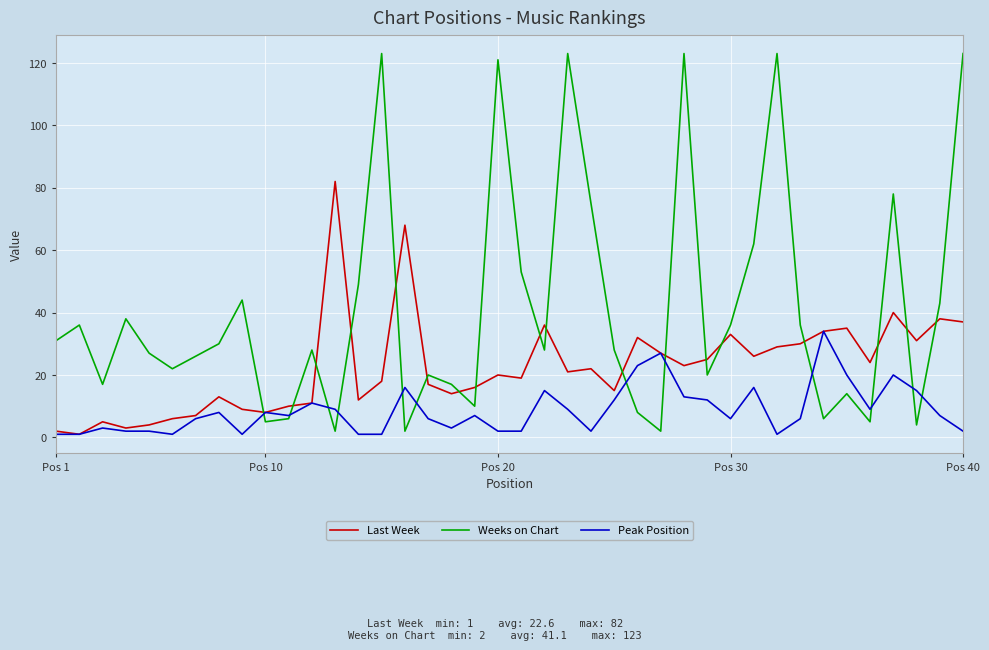

How many intersections are there between Weeks on Chart and Last Week?

18